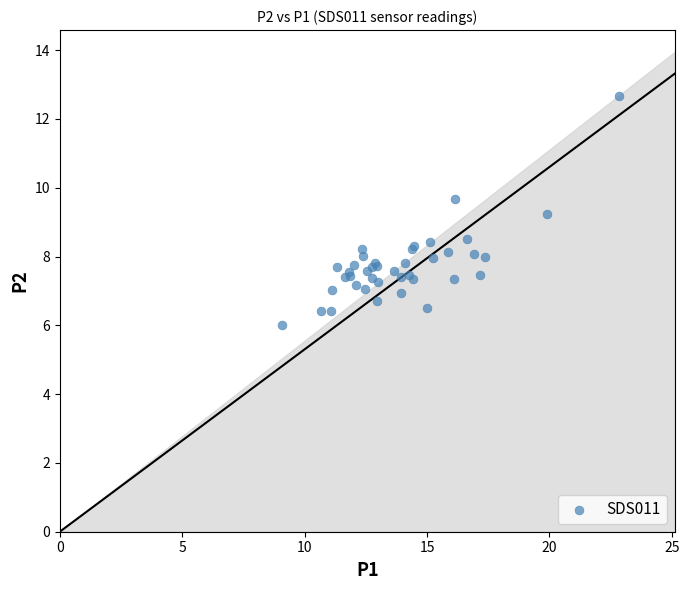

What Y value in the scatter plot is closest to 9?

9.2